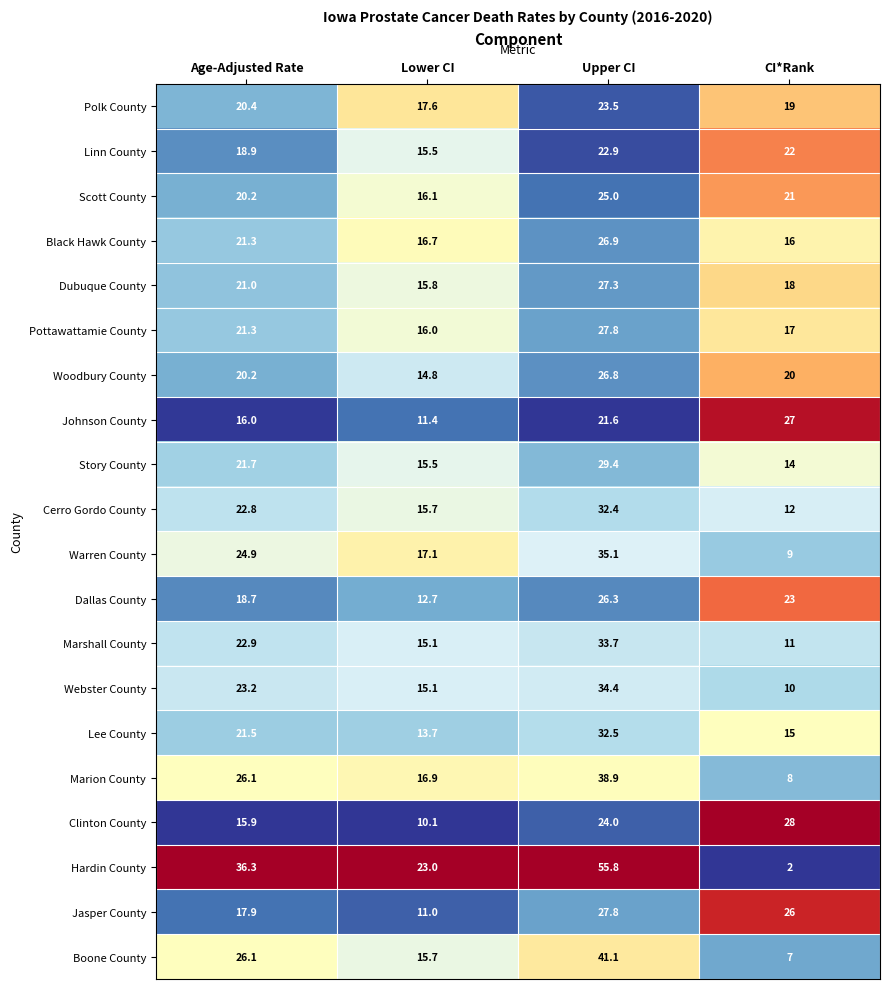

What is the spread (max minus min) of values at Age-Adjusted Rate?

20.4